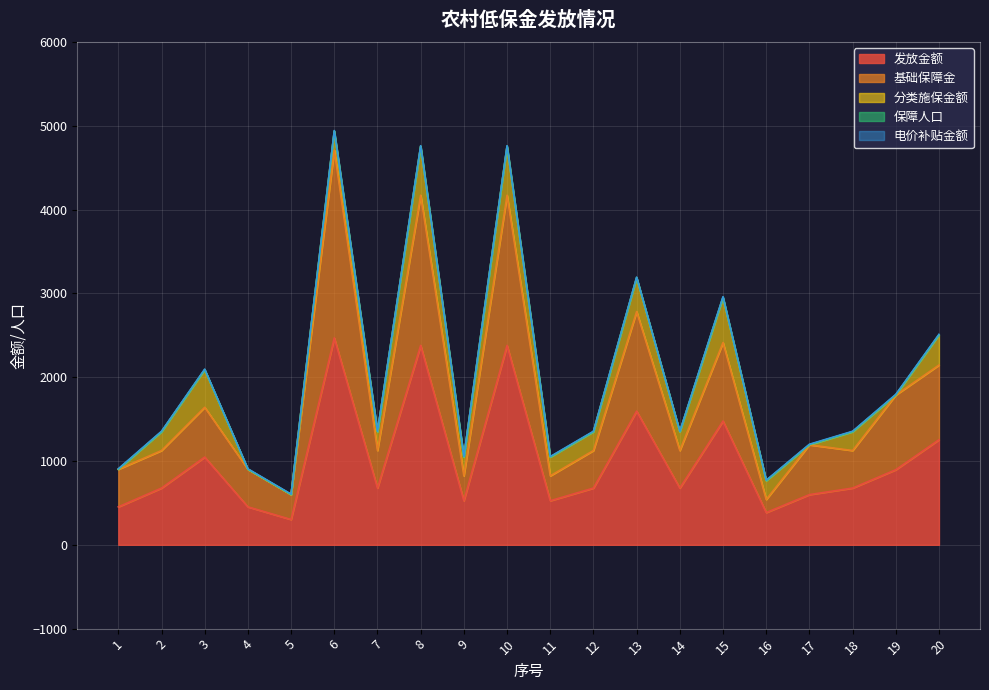

What is the average value of the 基础保障金 series?

755